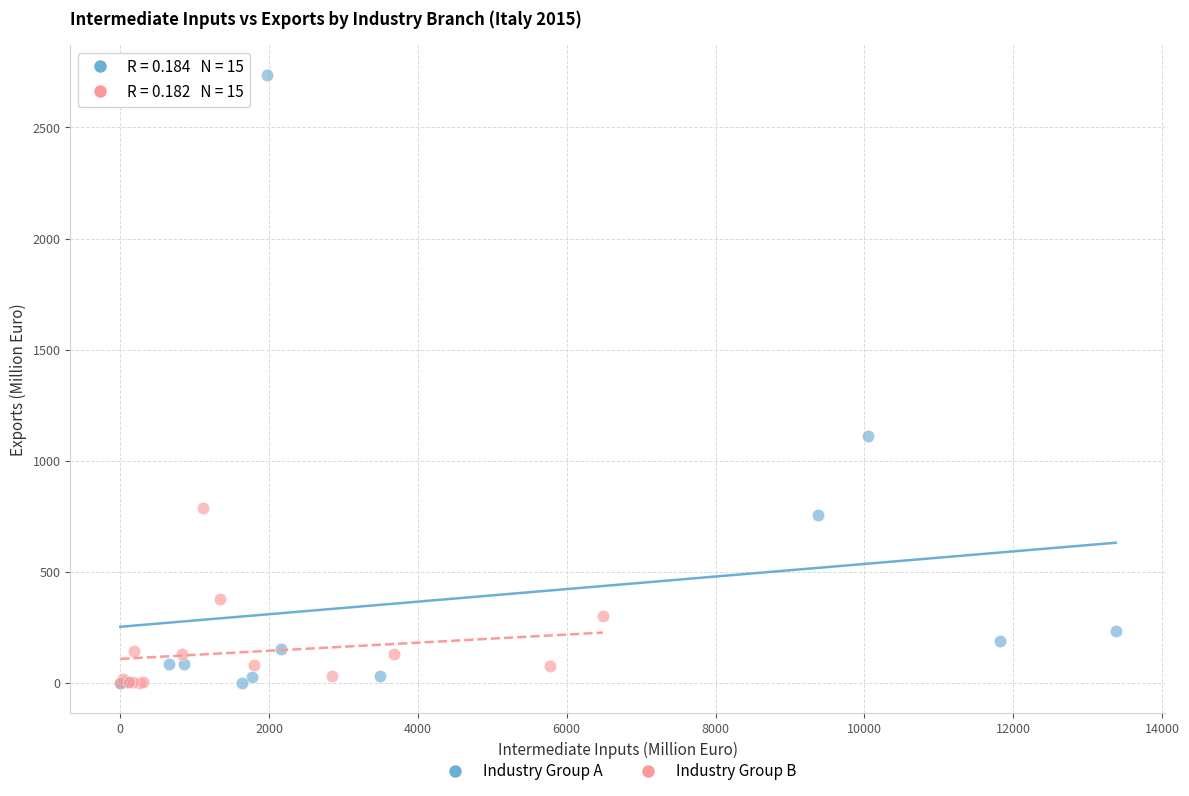

What are all the series names shown in the legend?

Industry Group A, Industry Group B